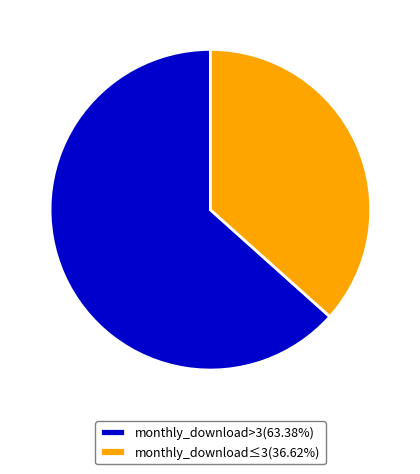

Combined, do monthly_download>3(63.38%) and monthly_download≤3(36.62%) account for over 50%?

Yes